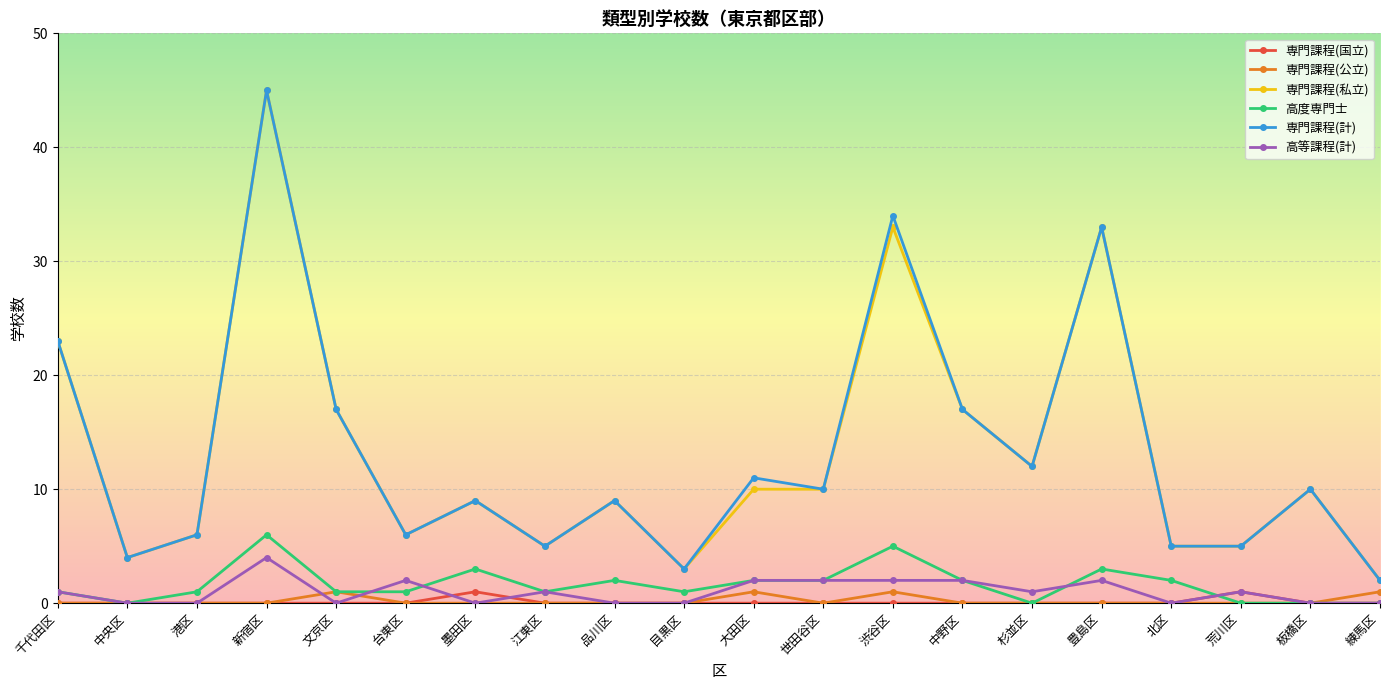

True or false: 専門課程(私立) and 専門課程(国立) cross at least once.

False